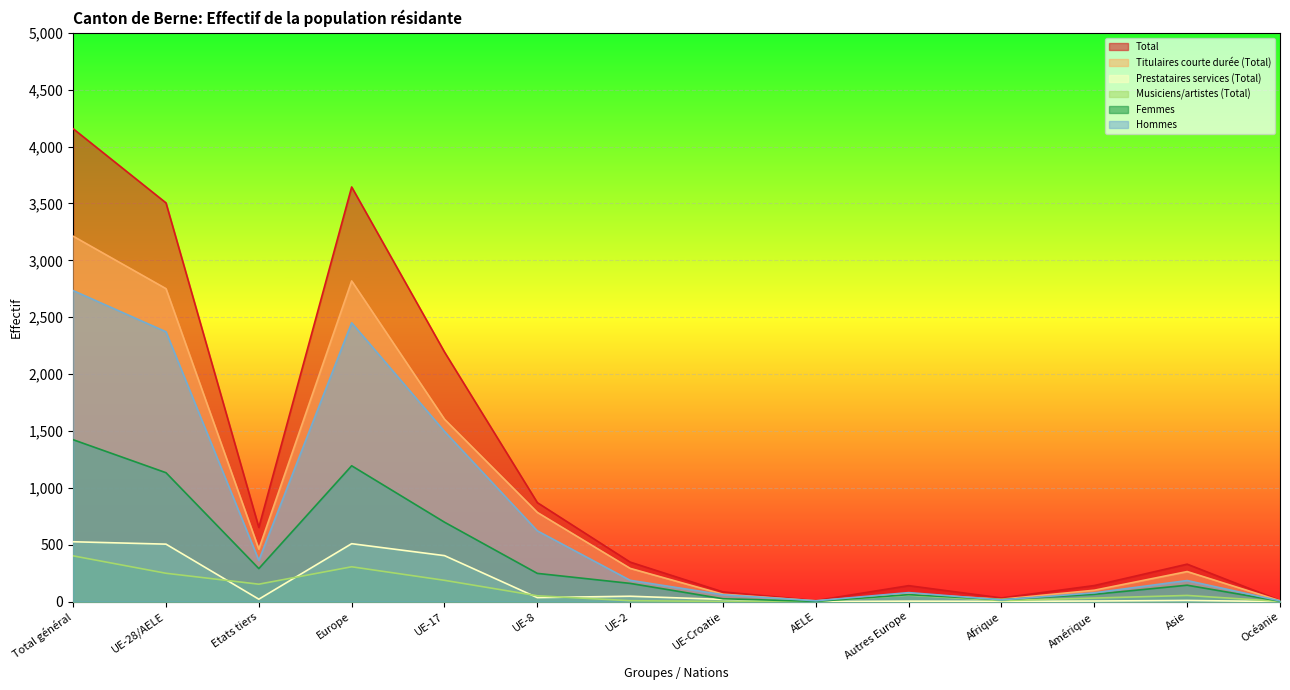

What is the difference between the Hommes values at Etats tiers and AELE?

355